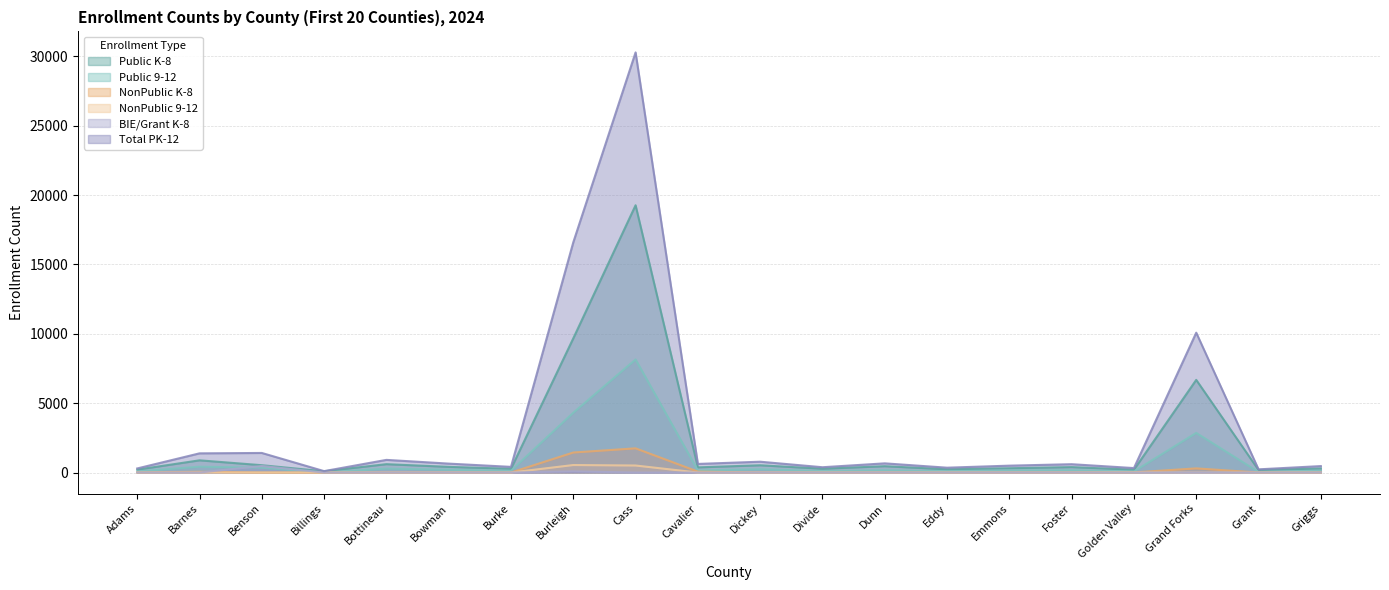

How many lines are shown in the chart?

6